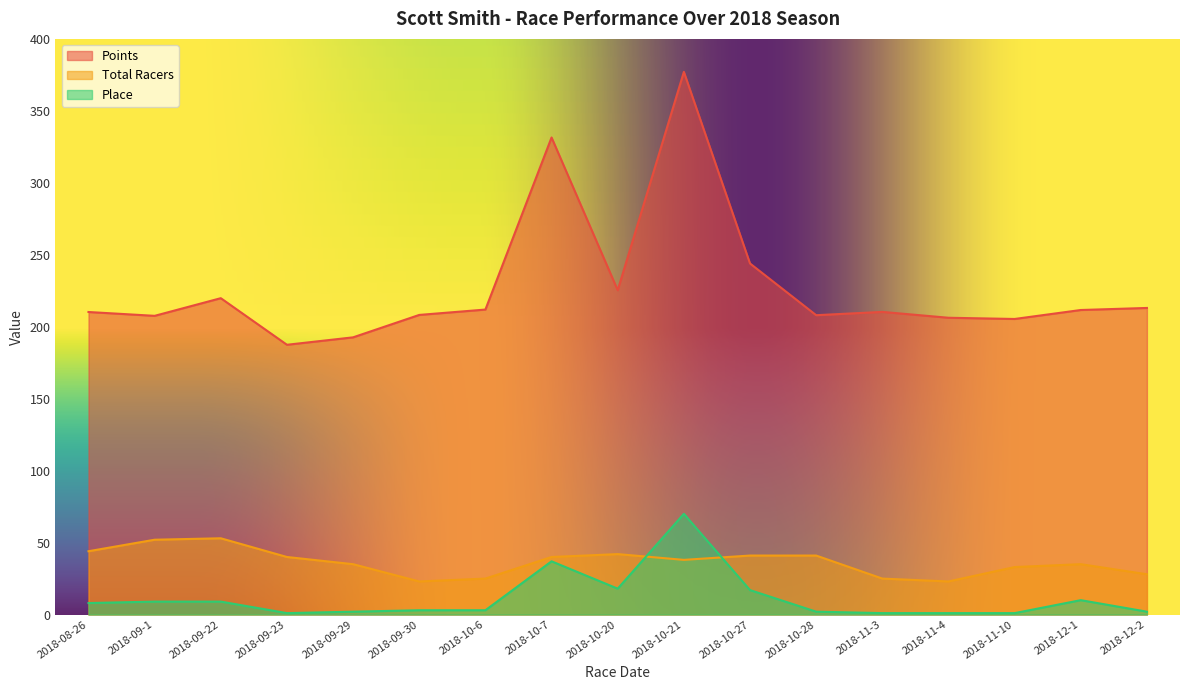

What is the value of the Place point at the 14th from the left?

1.0